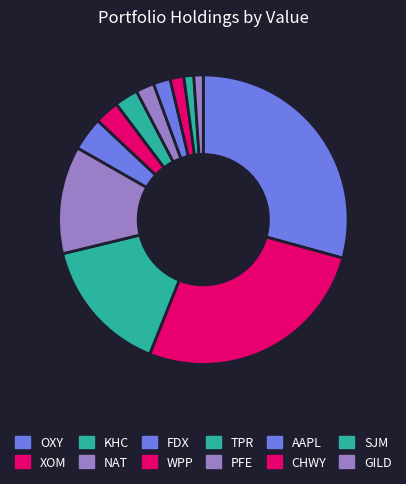

Is it true that CHWY is 1% of the pie?

False